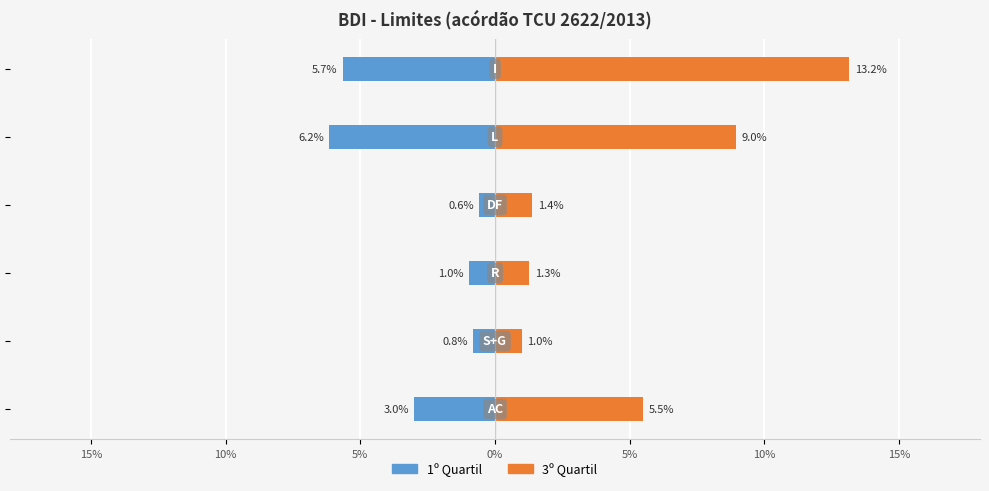

What is the approximate value of 1º Quartil at 5%?

-0.1